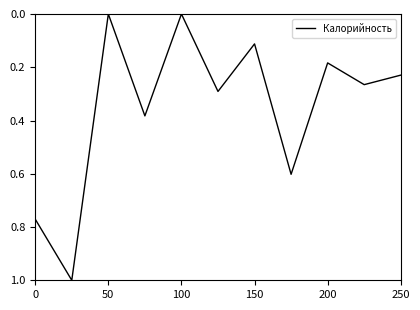

What is the maximum value shown in the chart?

1.0